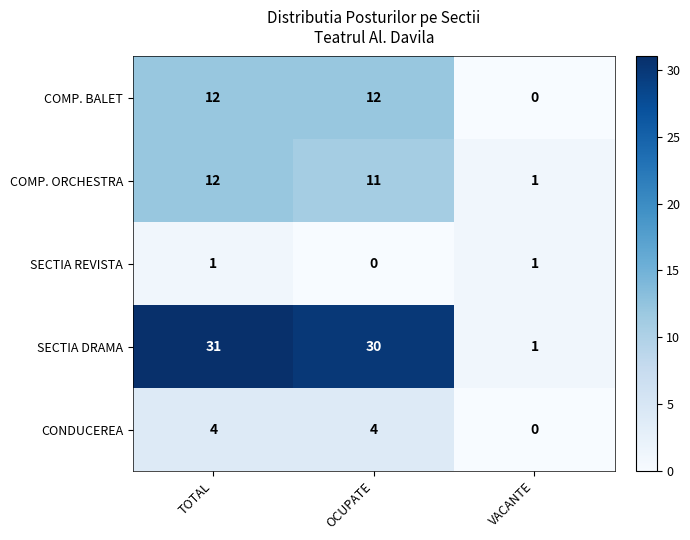

How many data points does each series have?

3